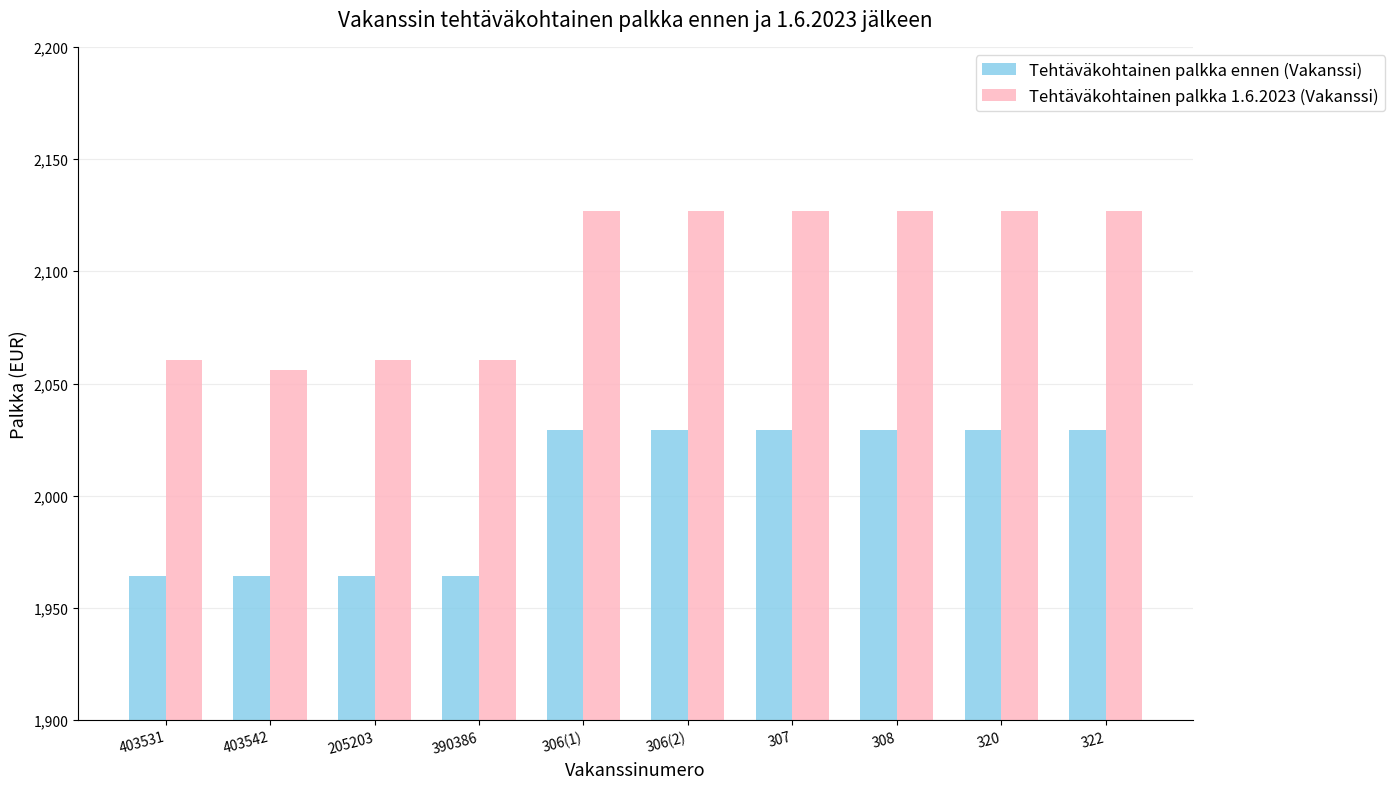

How many data points in Tehtäväkohtainen palkka ennen (Vakanssi) are above 2029?

6